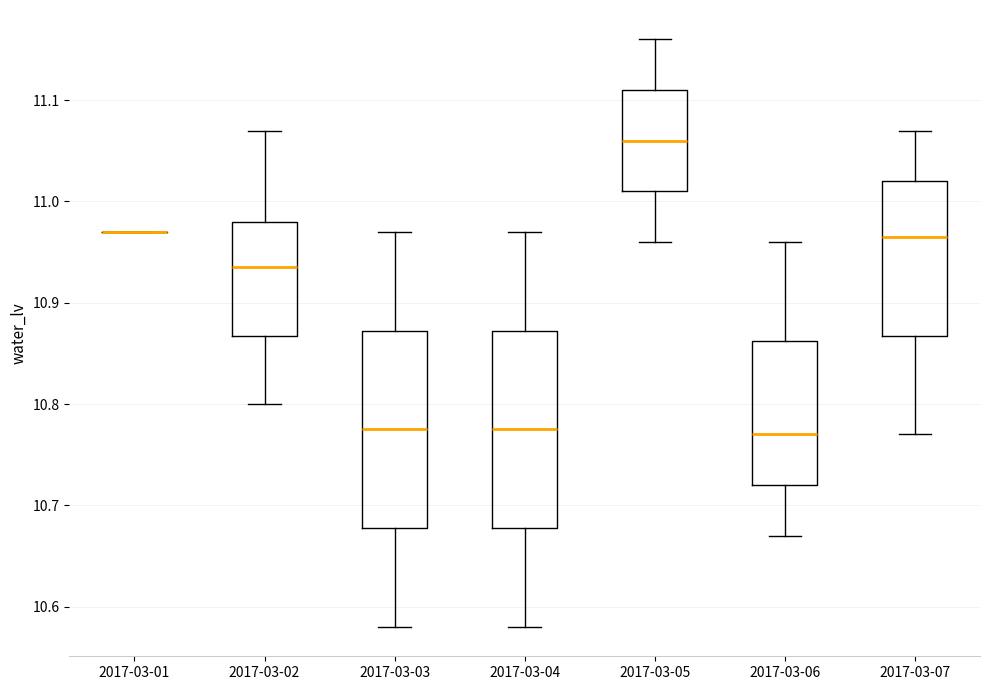

Reading left to right, transcribe this box plot: for each box, give where its median line is, the range the box spans, and where its two whiskers end, as read against the y-axis. The values are not printed on the chart, so give them approximately, as read against the axis.

2017-03-01: box collapsed to a line at 10.97, whiskers 10.97 to 10.97
2017-03-02: median 10.94, box 10.87 to 10.98, whiskers 10.80 to 11.07
2017-03-03: median 10.78, box 10.68 to 10.87, whiskers 10.58 to 10.97
2017-03-04: median 10.78, box 10.68 to 10.87, whiskers 10.58 to 10.97
2017-03-05: median 11.06, box 11.01 to 11.11, whiskers 10.96 to 11.16
2017-03-06: median 10.77, box 10.72 to 10.86, whiskers 10.67 to 10.96
2017-03-07: median 10.97, box 10.87 to 11.02, whiskers 10.77 to 11.07